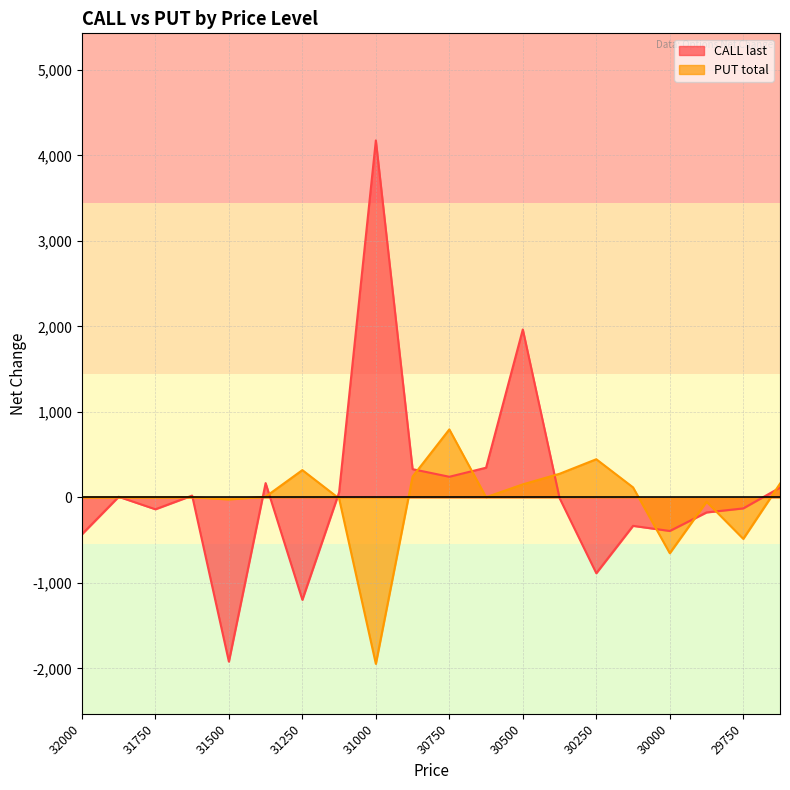

At how many categories does at least one series exceed 265?

8